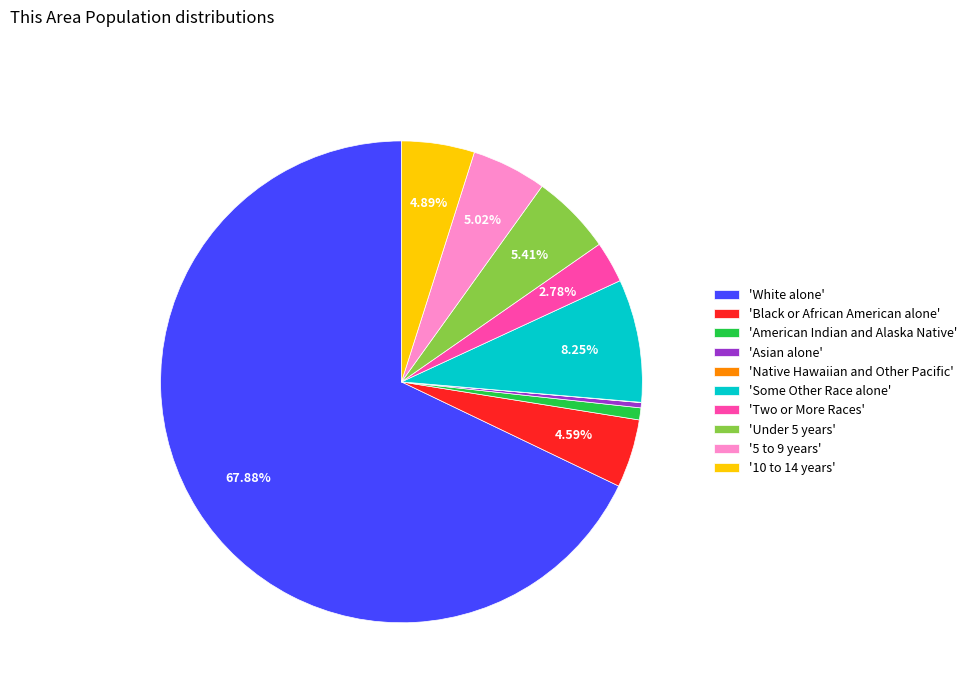

What is the ratio of the value at 'White alone' to the value at 'American Indian and Alaska Native'?

84.5